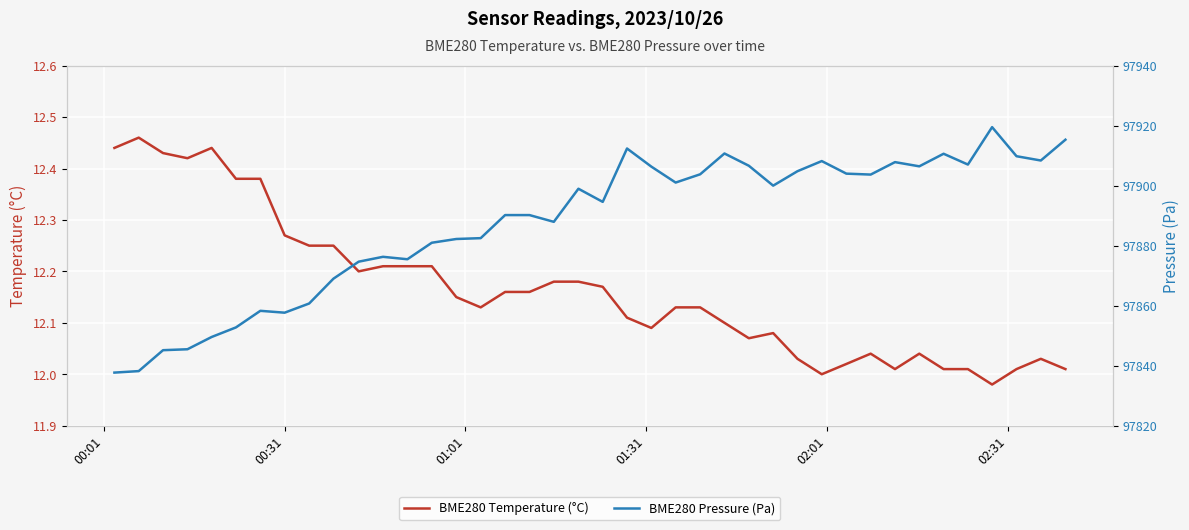

At how many categories does at least one series exceed 68098?

40